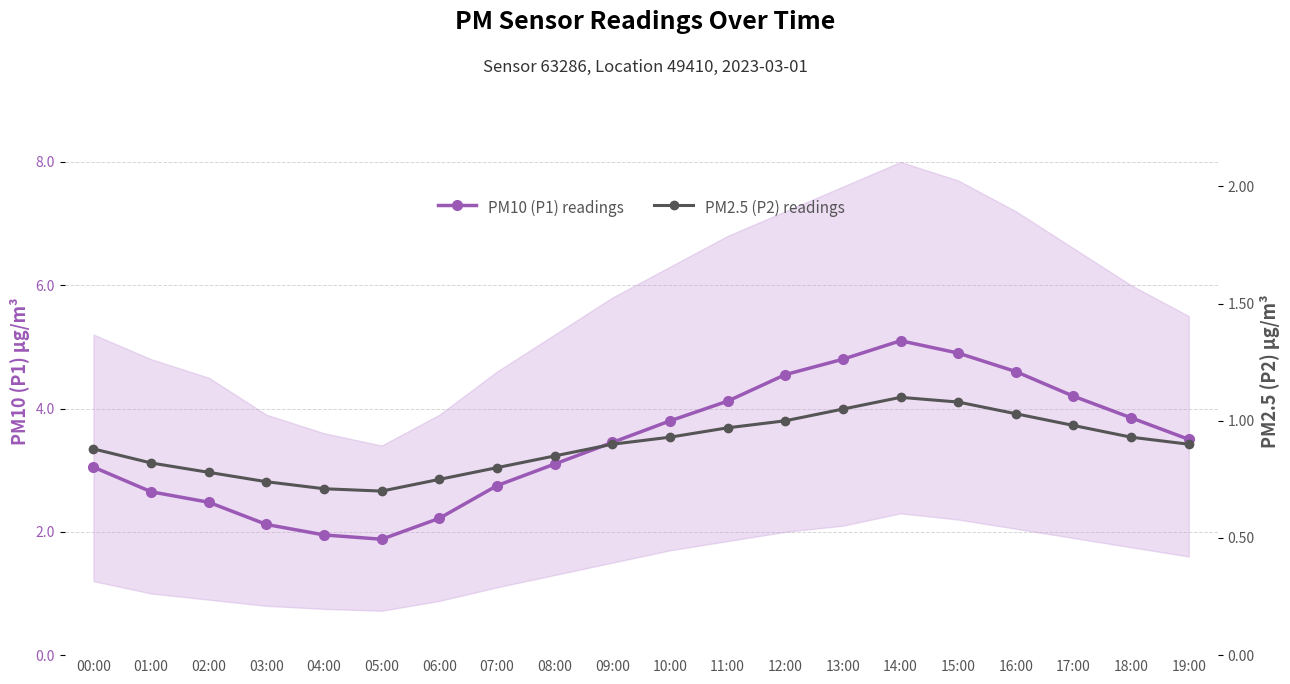

What is the highest value of the PM2.5 (P2) readings series?

1.1